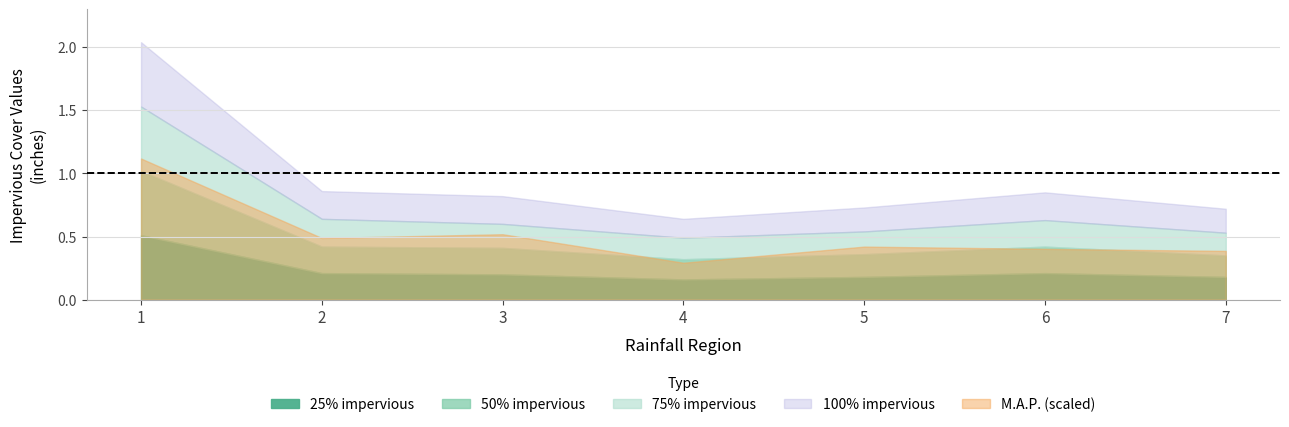

At which label does 50% impervious reach its minimum?

4